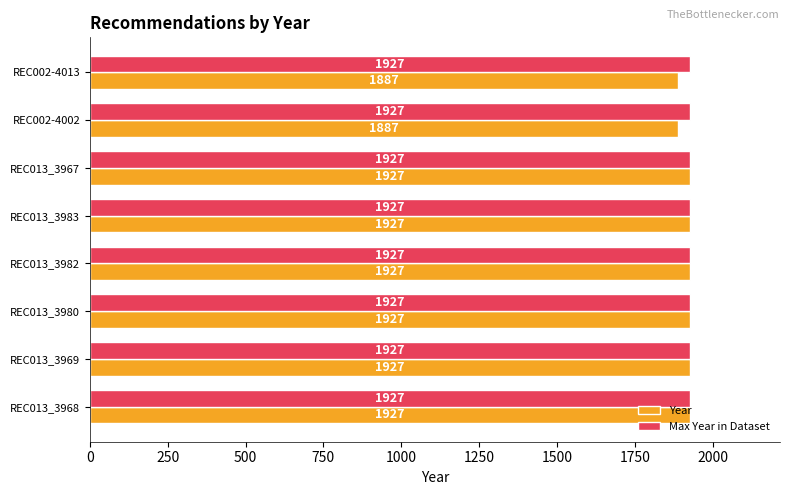

Rank the series by their average value, from lowest to highest.

Year, Max Year in Dataset